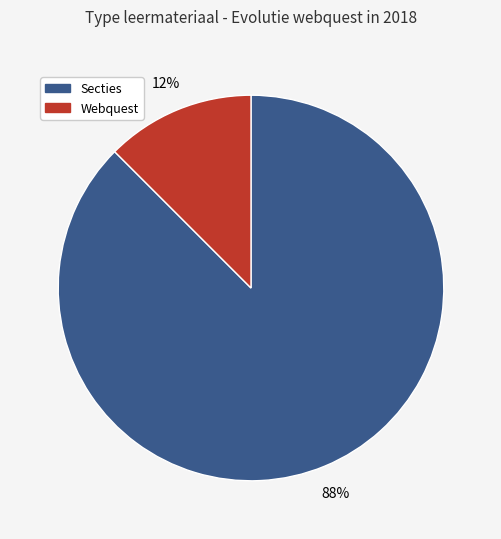

The Secties slice represents 73% of the pie. True or false?

False